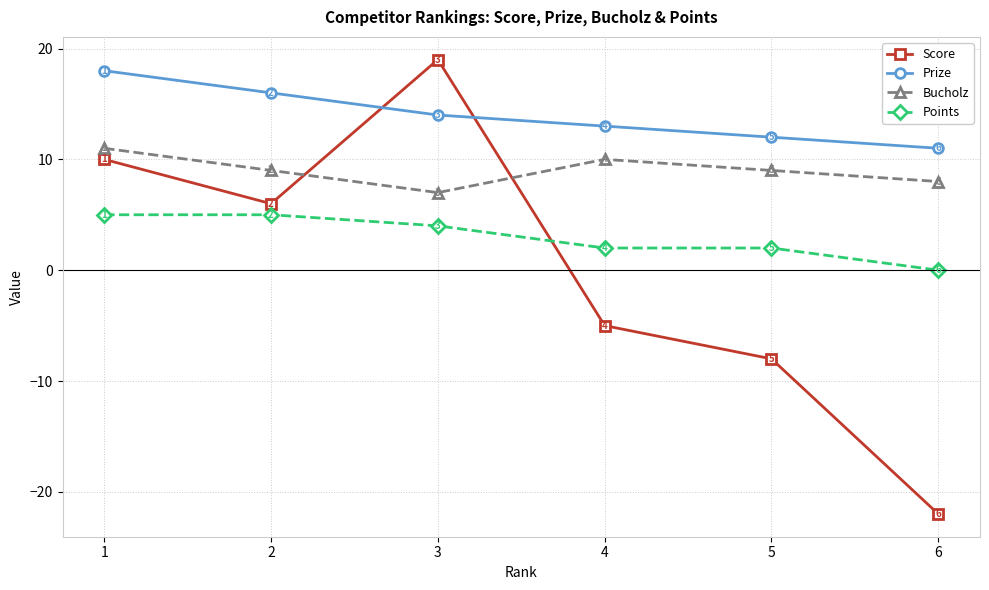

Which series has the largest total across all categories?

Prize